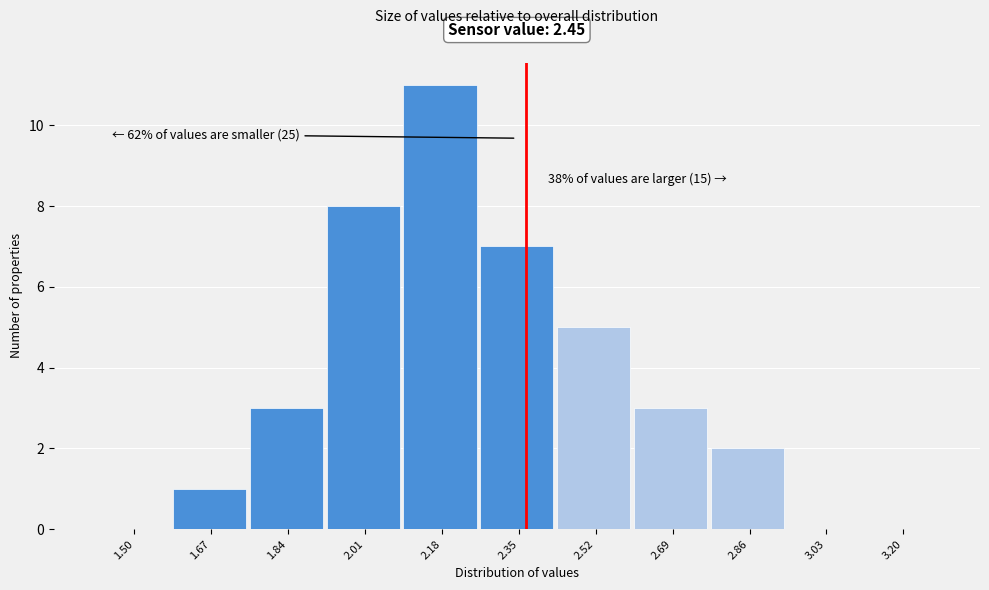

Reading left to right, transcribe all the data shown in this chart.

1.50=0	1.67=1	1.84=3	2.01=8	2.18=11	2.35=7	2.52=5	2.69=3	2.86=2	3.03=0	3.20=0